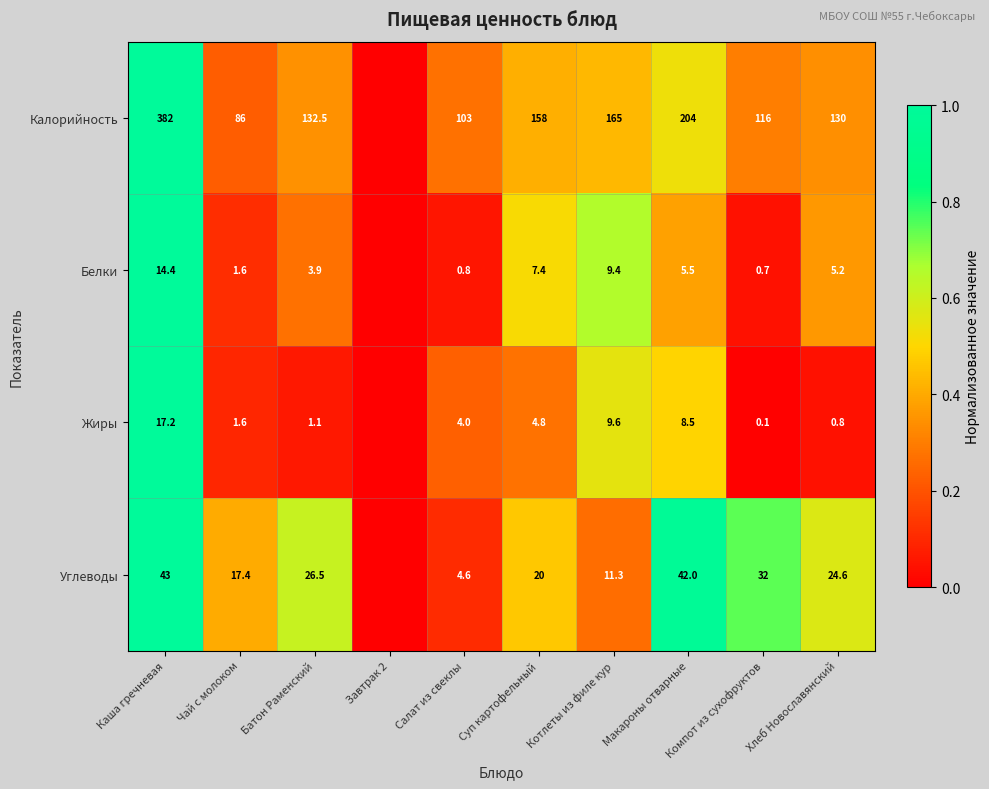

At how many categories does at least one series exceed 0?

9